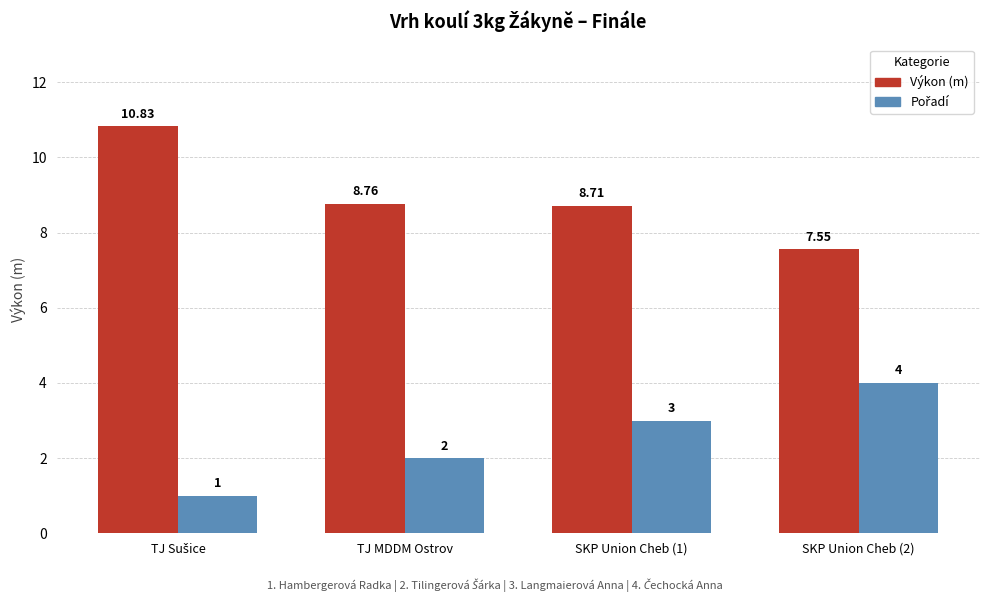

Which series has the largest range (max minus min)?

Výkon (m)